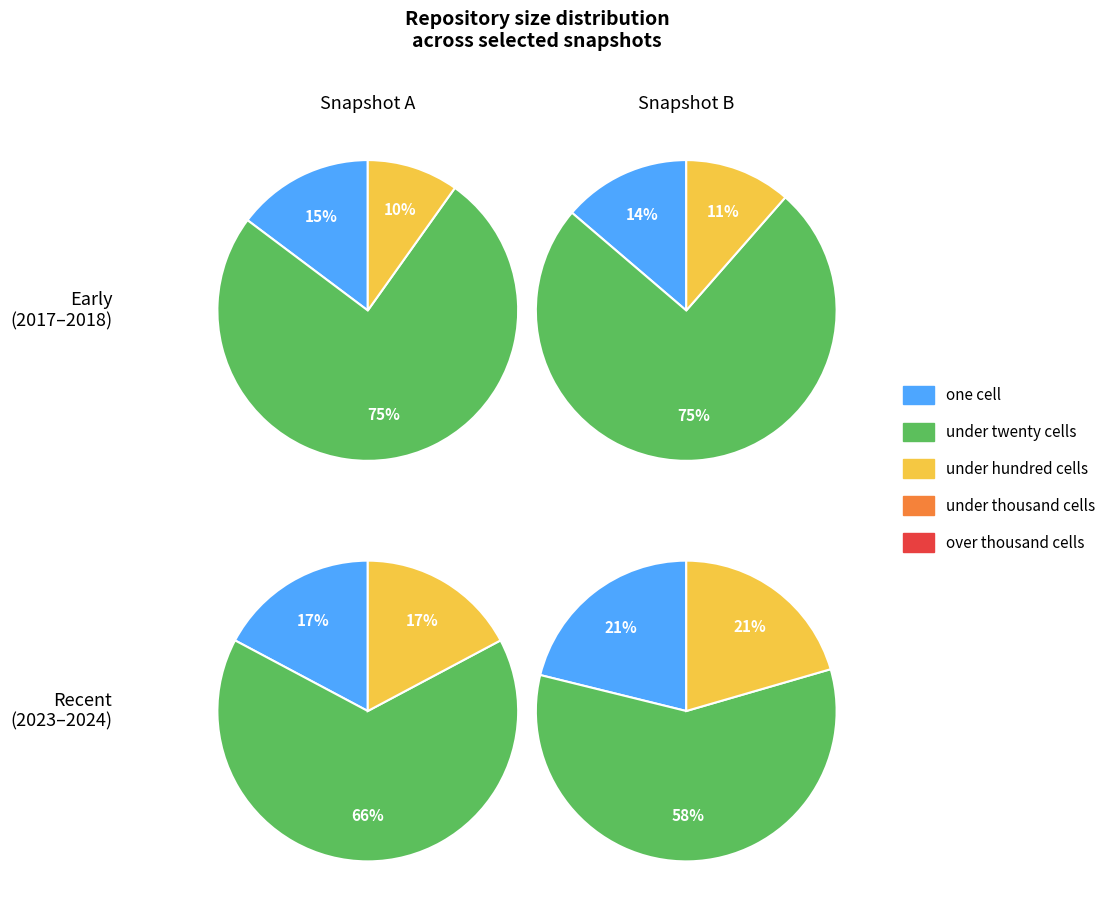

Does 2 account for over 50% of the chart?

No